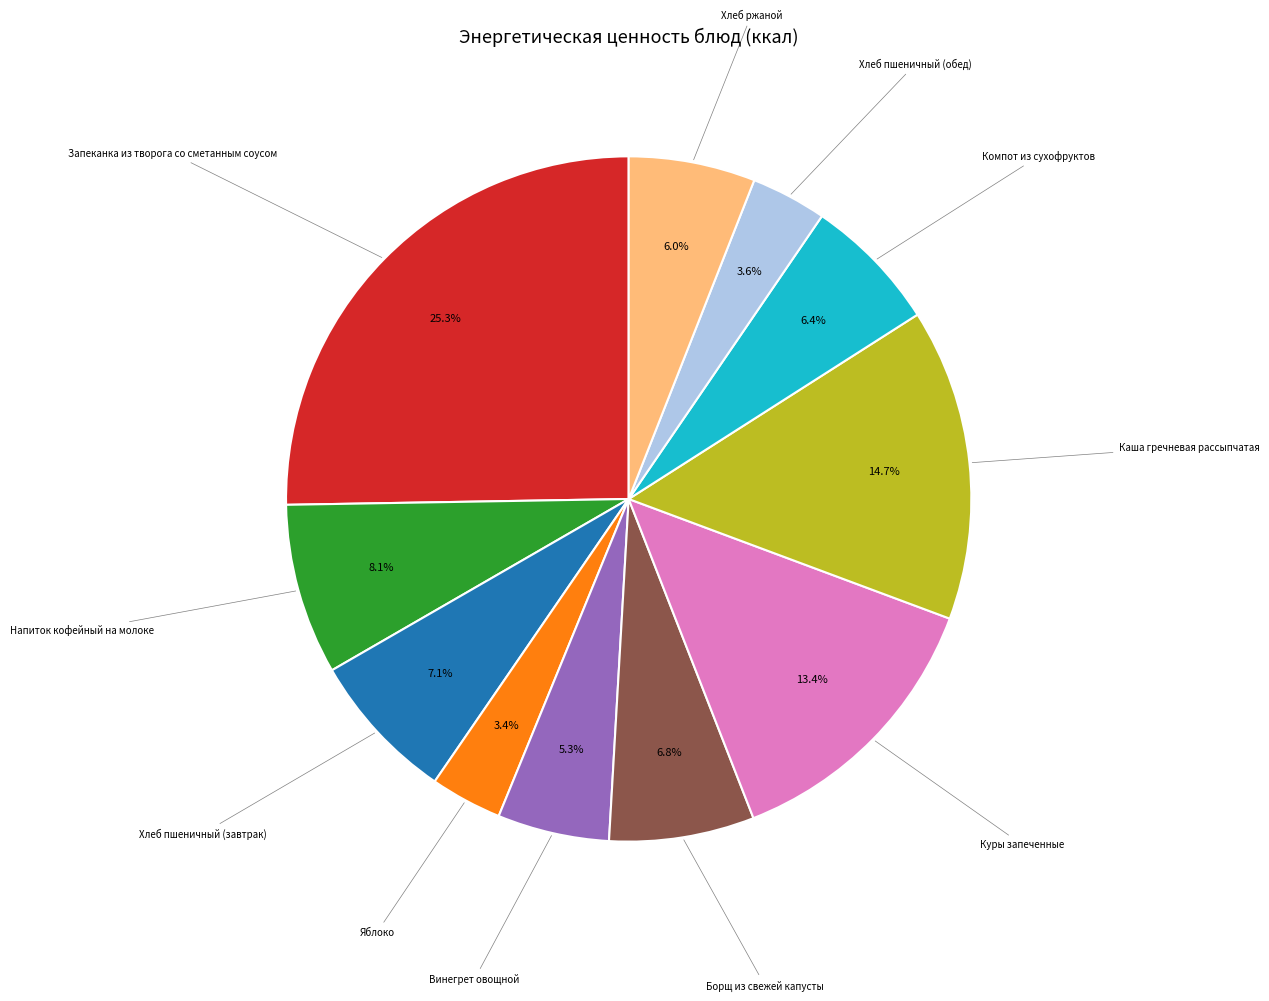

Is there any slice that represents more than half of the pie?

No